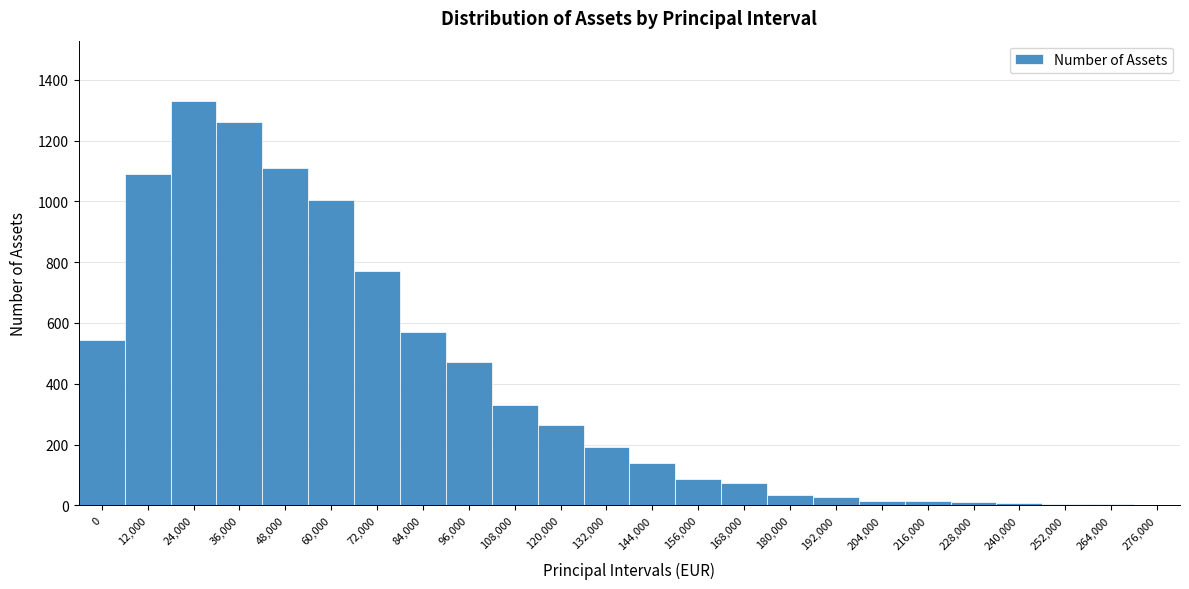

Approximately how many times larger is the value at 96,000 compared to 132,000?

2.4